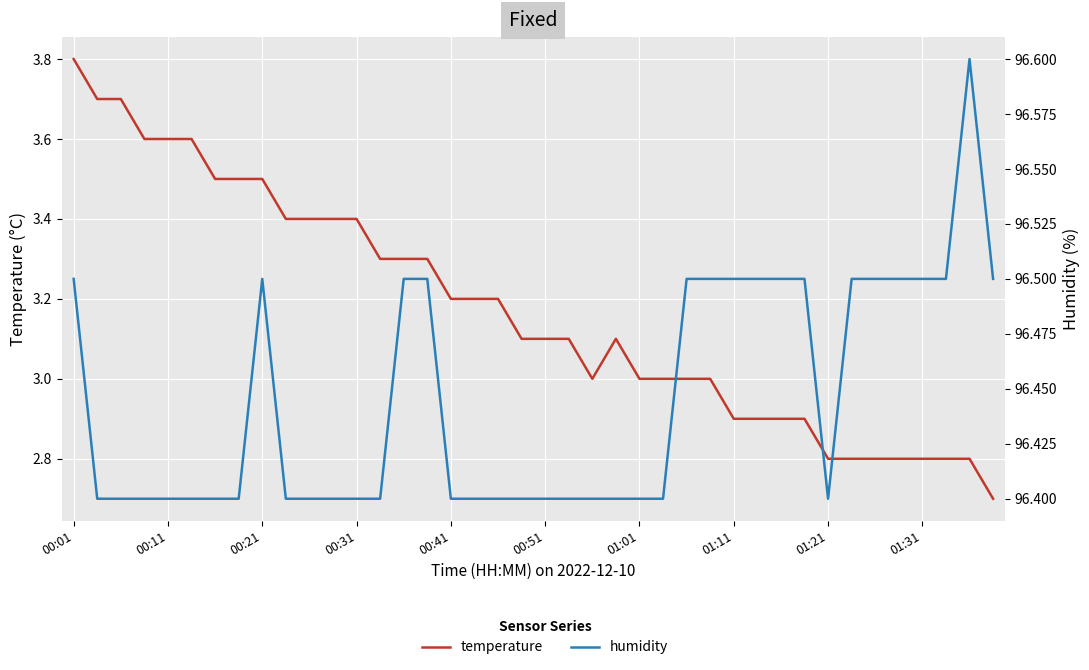

Between 21 and 33, which is larger?

21